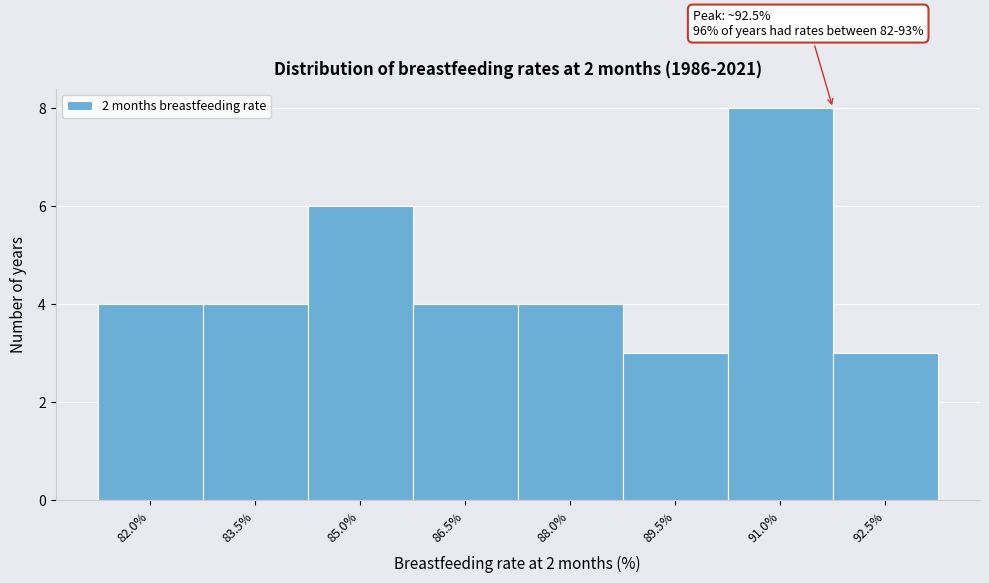

Reading left to right, transcribe all the data shown in this chart.

4	4	6	4	4	3	8	3